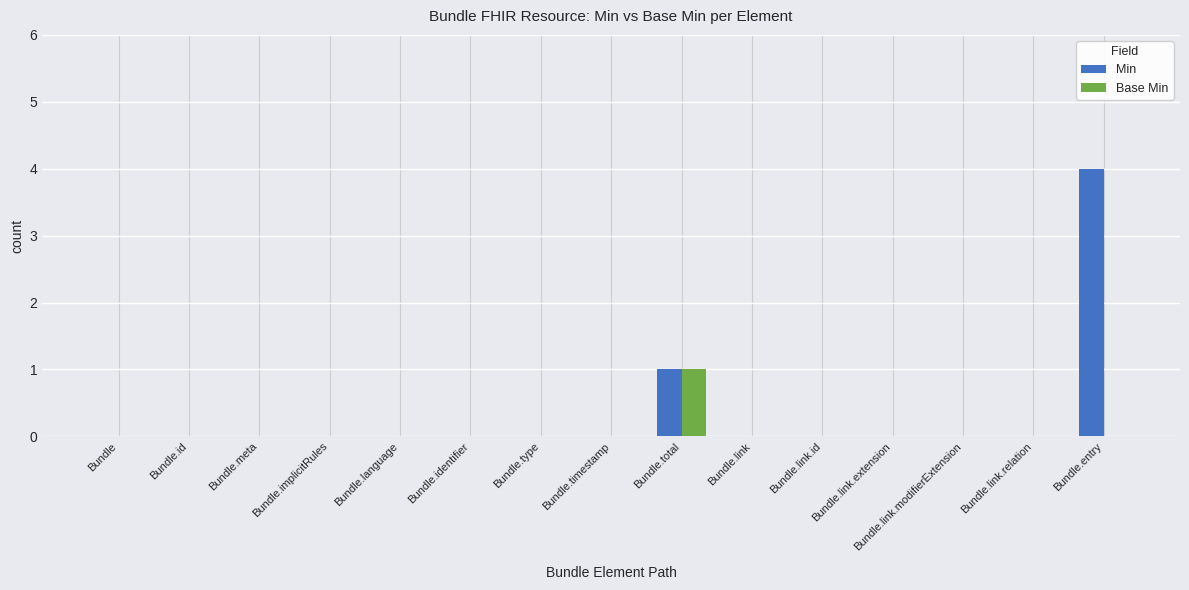

Reading left to right, list all the values displayed in this chart.

Min: Bundle=0	Bundle.id=0	Bundle.meta=0	Bundle.implicitRules=0	Bundle.language=0	Bundle.identifier=0	Bundle.type=0	Bundle.timestamp=0	Bundle.total=1	Bundle.link=0	Bundle.link.id=0	Bundle.link.extension=0	Bundle.link.modifierExtension=0	Bundle.link.relation=0	Bundle.entry=4
Base Min: Bundle=0	Bundle.id=0	Bundle.meta=0	Bundle.implicitRules=0	Bundle.language=0	Bundle.identifier=0	Bundle.type=0	Bundle.timestamp=0	Bundle.total=1	Bundle.link=0	Bundle.link.id=0	Bundle.link.extension=0	Bundle.link.modifierExtension=0	Bundle.link.relation=0	Bundle.entry=0